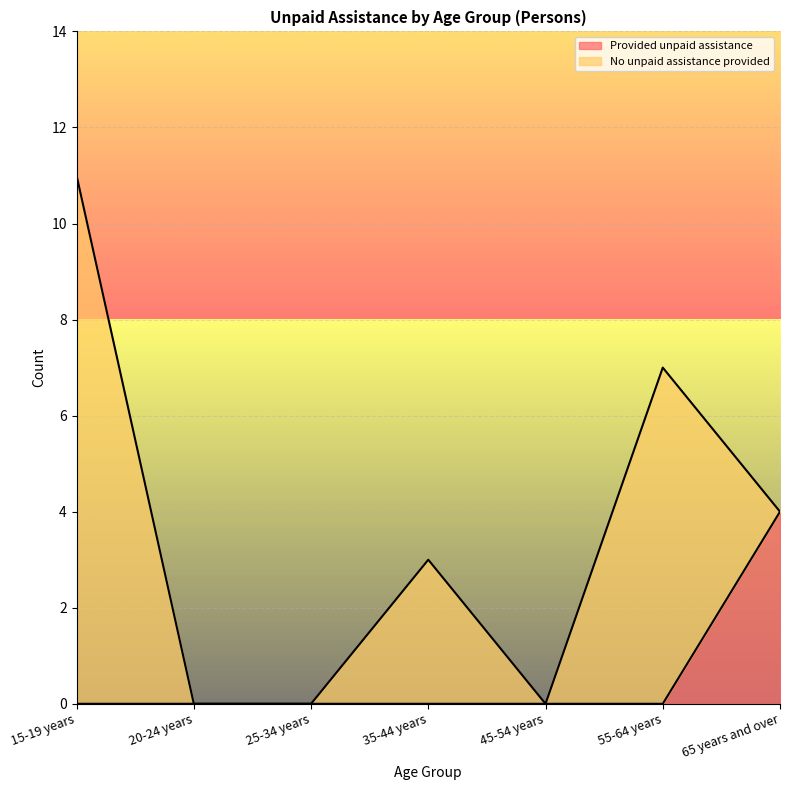

Which has a higher value, 65 years and over or 35-44 years?

65 years and over